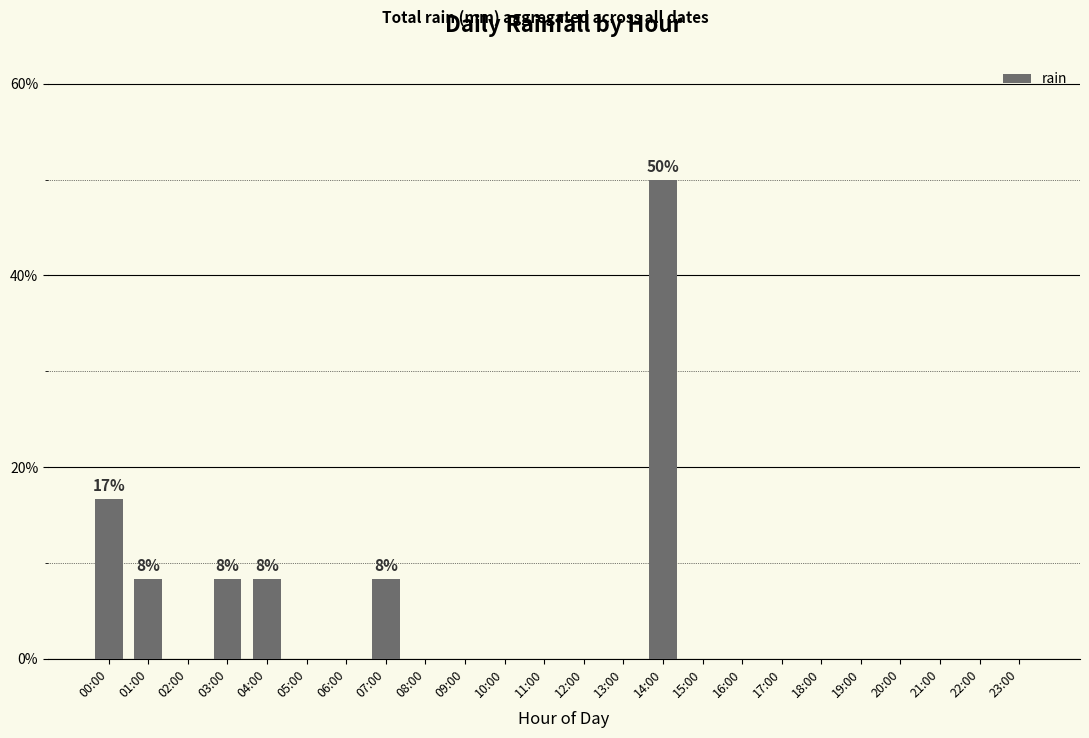

Are the bars horizontal?

No